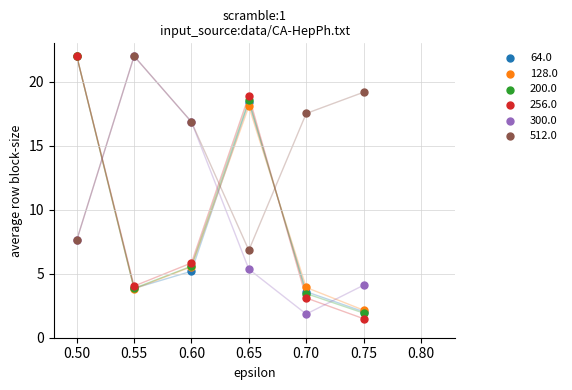

What are all the series names shown in the legend?

64.0, 128.0, 200.0, 256.0, 300.0, 512.0